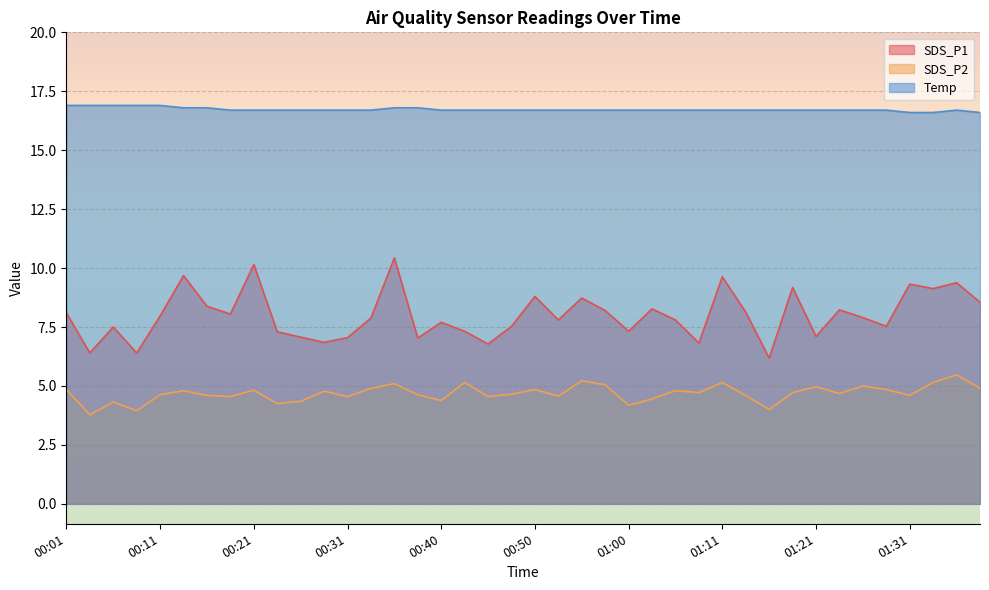

What is the minimum value for Temp?

16.6